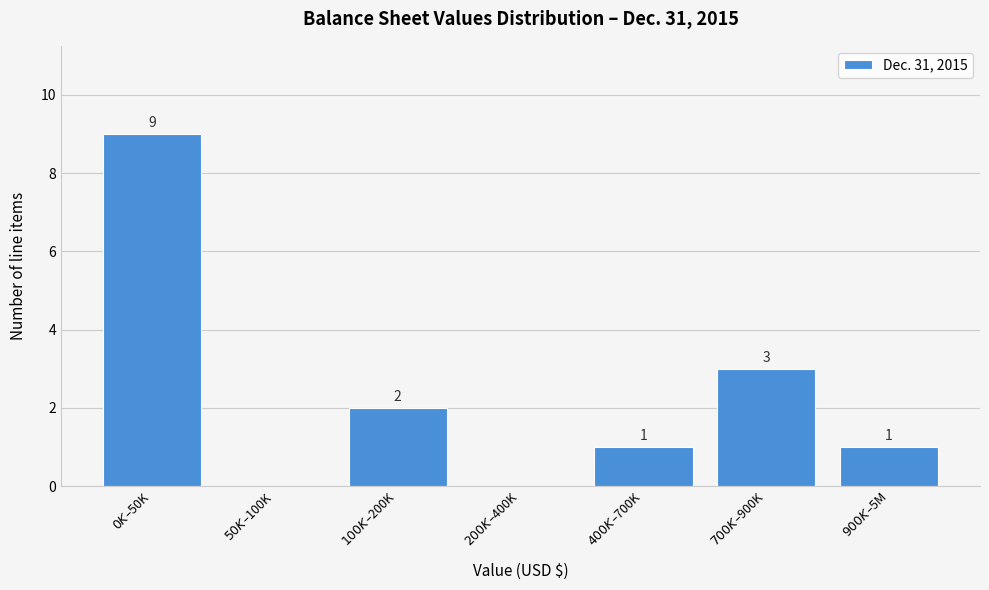

What is the greatest value displayed?

9